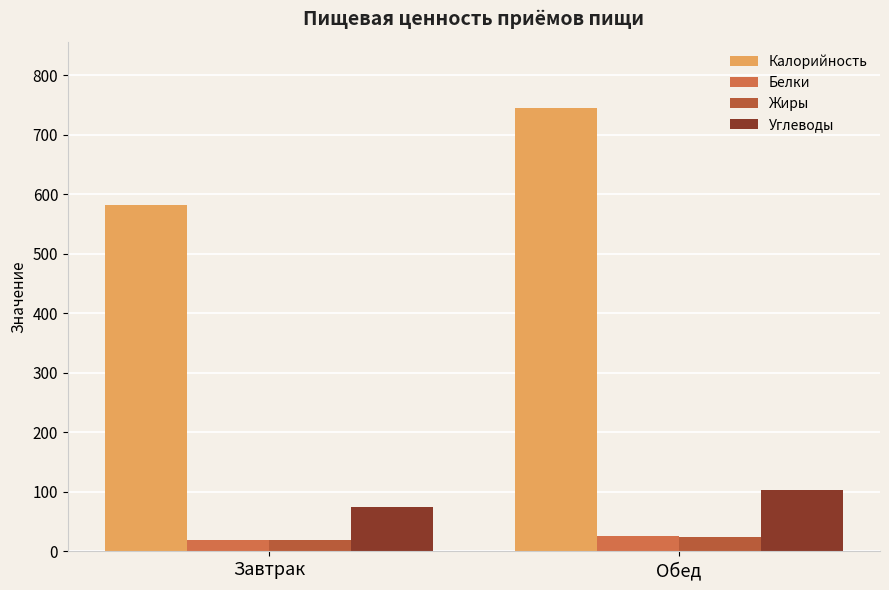

What is the label of the 1st bar from the left?

Завтрак